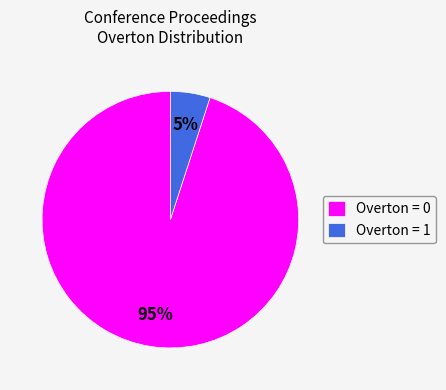

Combined, do Overton = 0 and Overton = 1 account for over 50%?

Yes